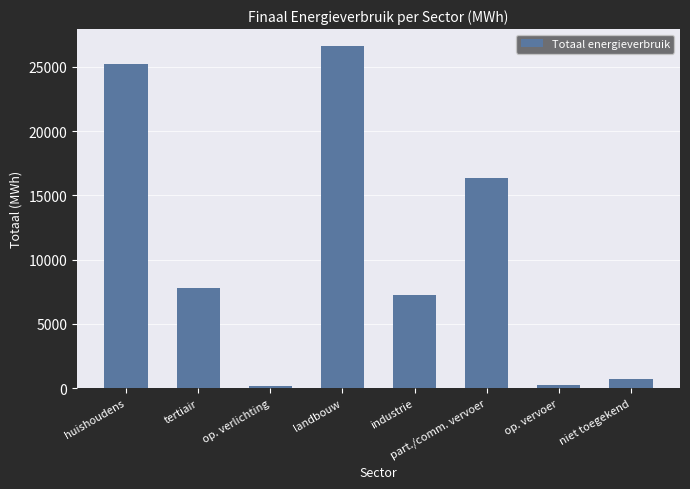

What is the sum of all values?

84237.9